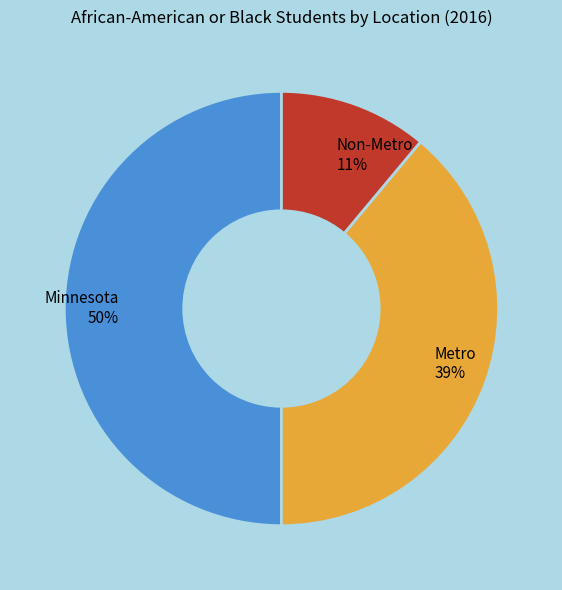

Does Metro account for over 50% of the chart?

No